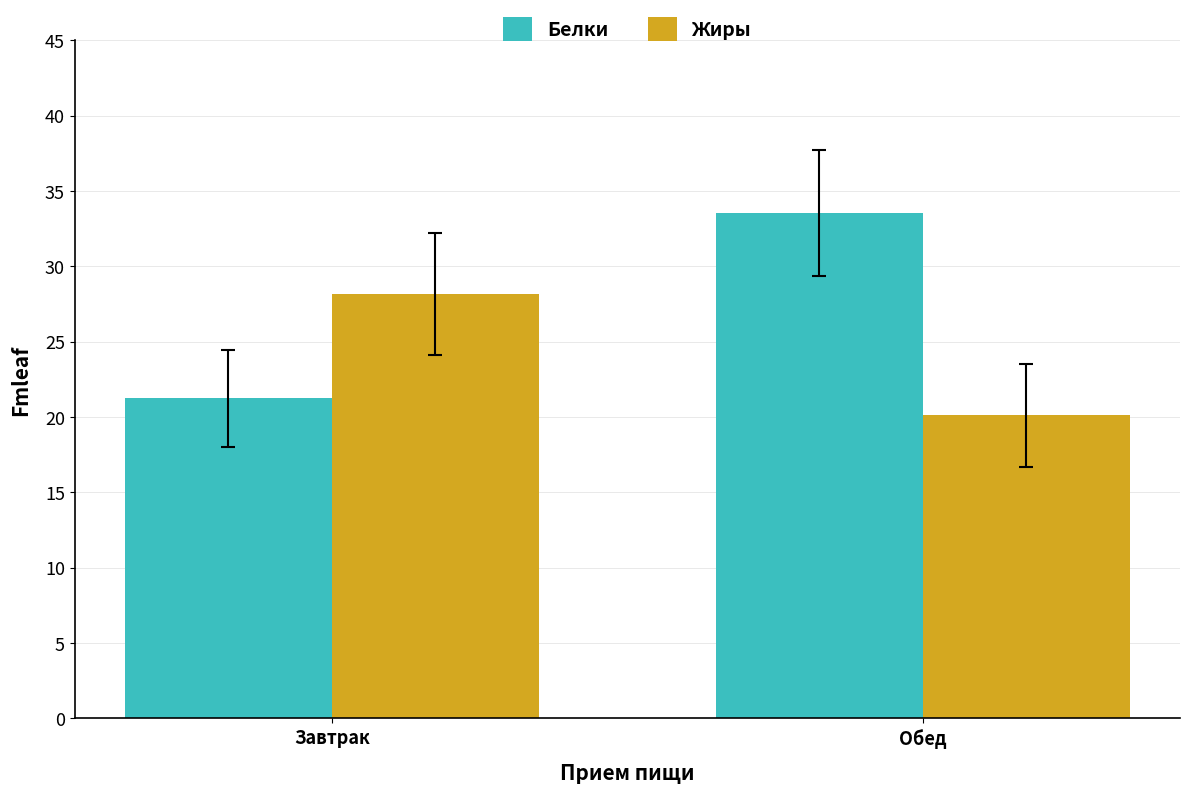

Rank the series at Завтрак from highest to lowest value.

Жиры, Белки